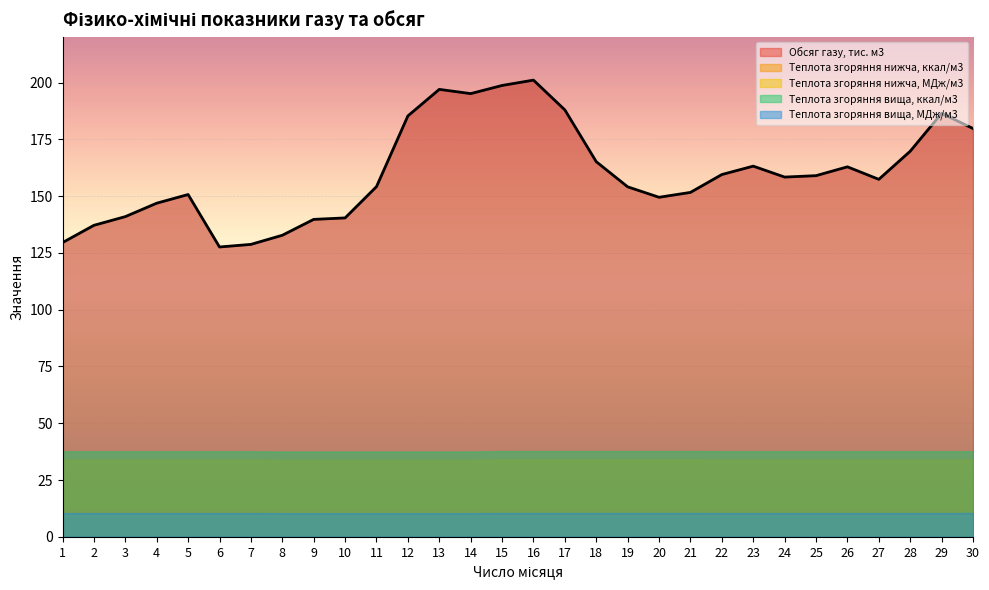

What is the difference between the highest and lowest values at 21?

142.2